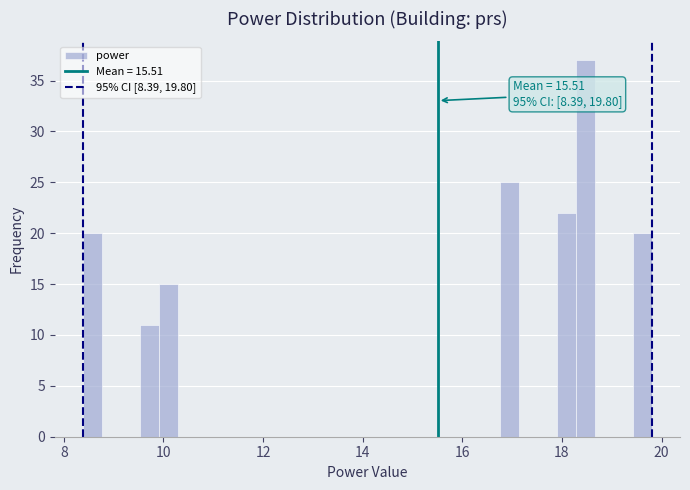

Around what value on the x-axis is the tallest bar? Give the approximate position of its centre, as read against the axis.

18.4